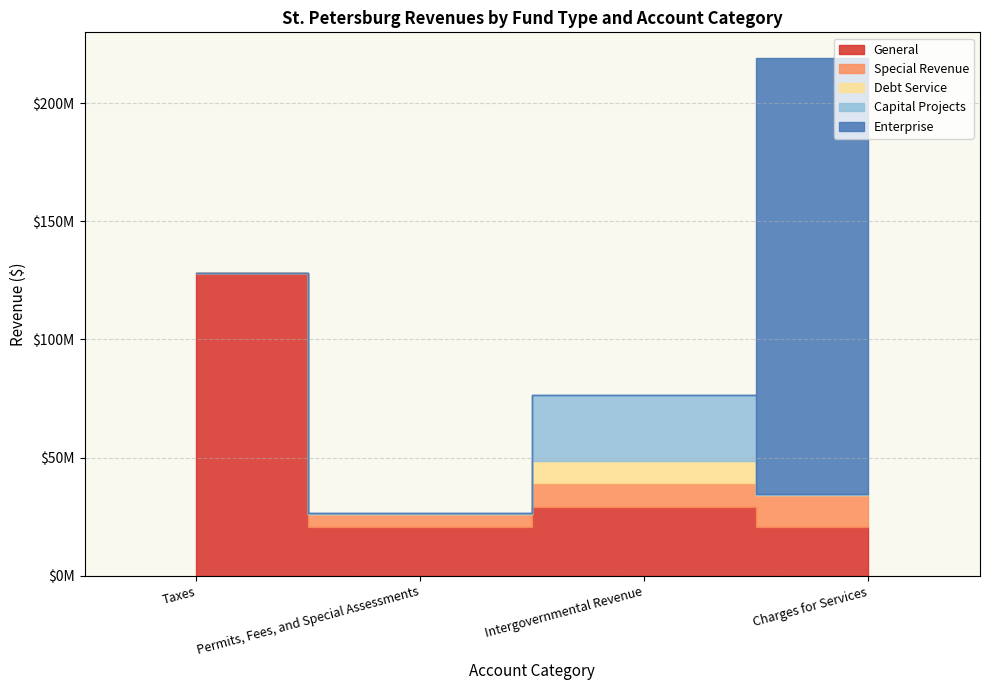

Reading left to right, extract all data points from this chart.

General: 128206912	20671293	29152401	20869211
Special Revenue: 0	5355220	10245313	13430149
Debt Service: 0	0	9299479	0
Capital Projects: 0	436584	28000726	363276
Enterprise: 0	0	0	184286526